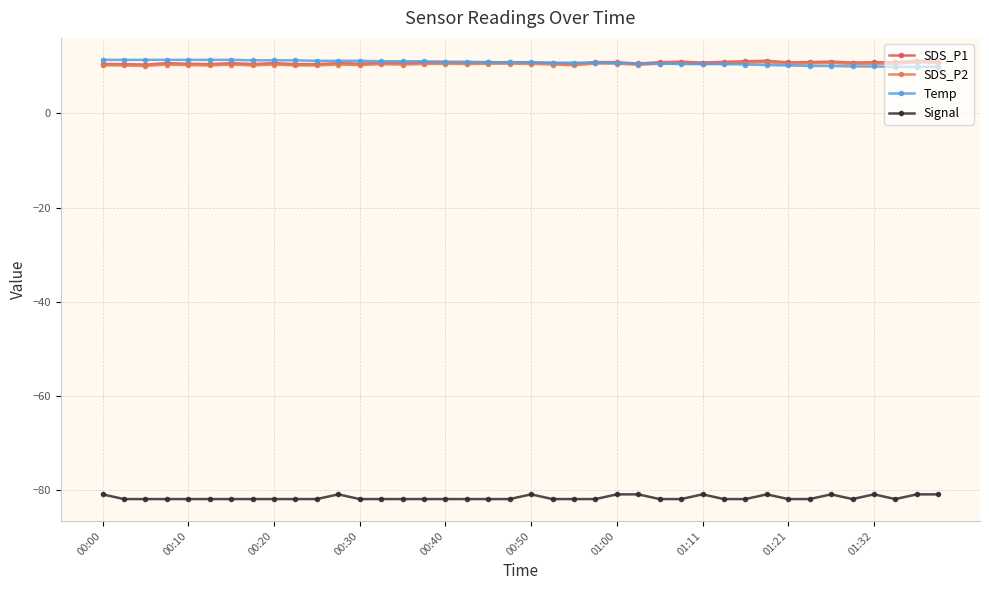

At which category is the sum across all series the highest?

31